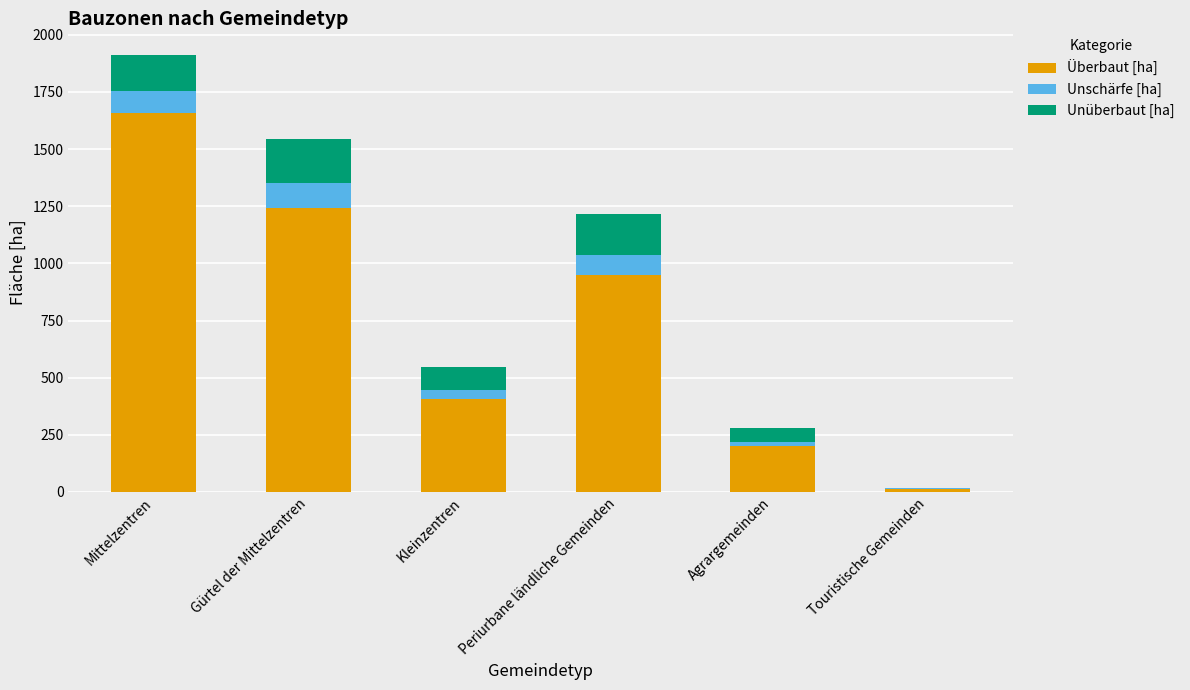

What is the total value across all series at Mittelzentren?

1910.6